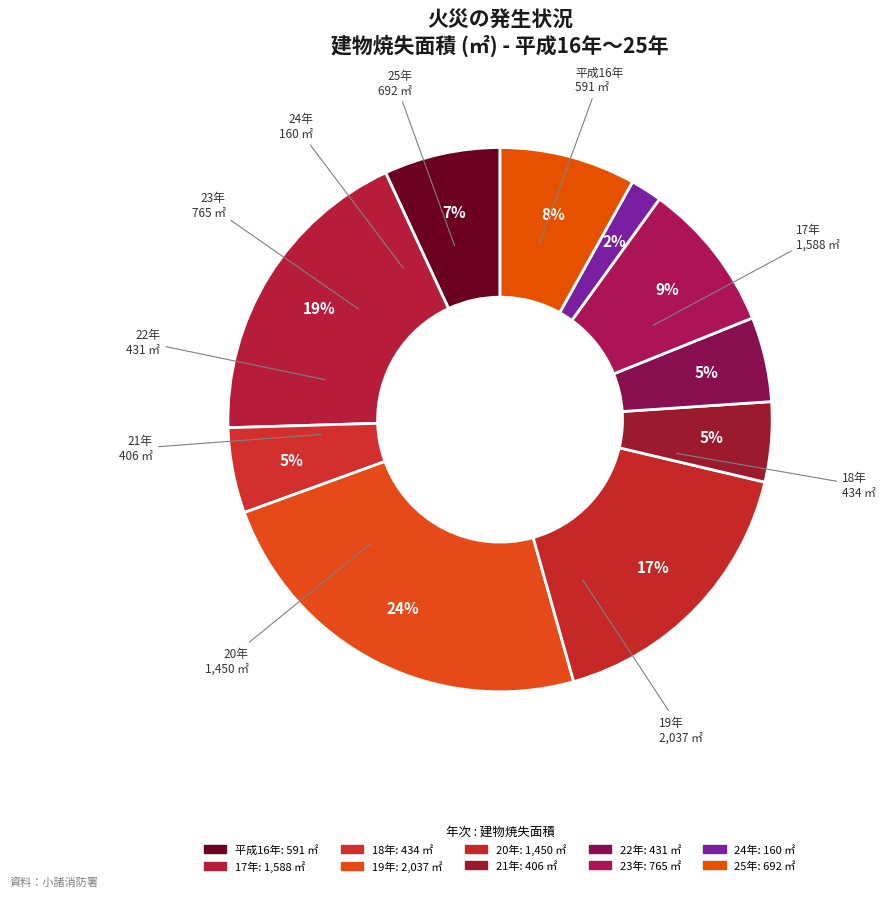

Which slice is the largest?

19年